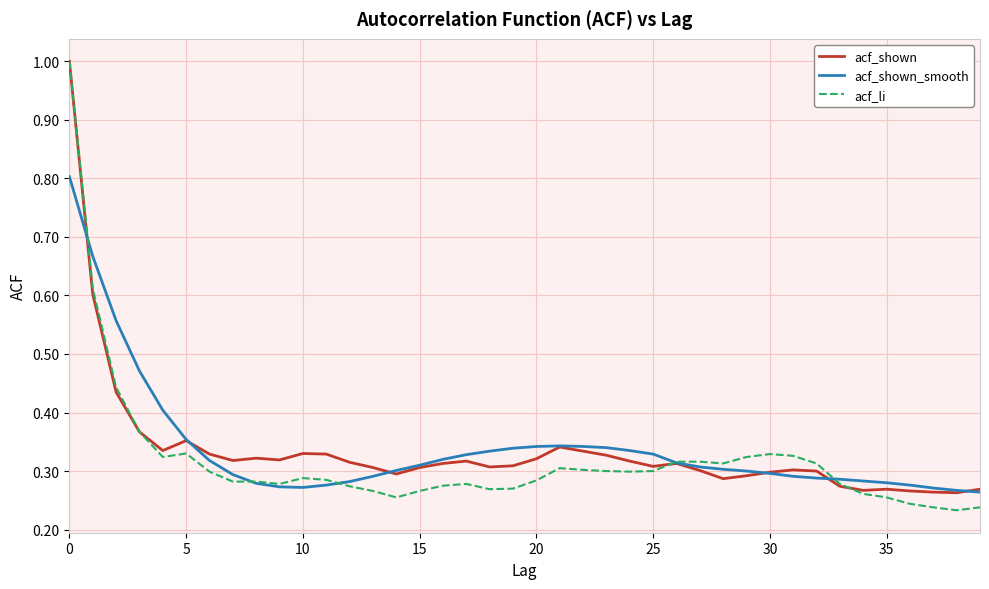

Which series has the largest range (max minus min)?

acf_li